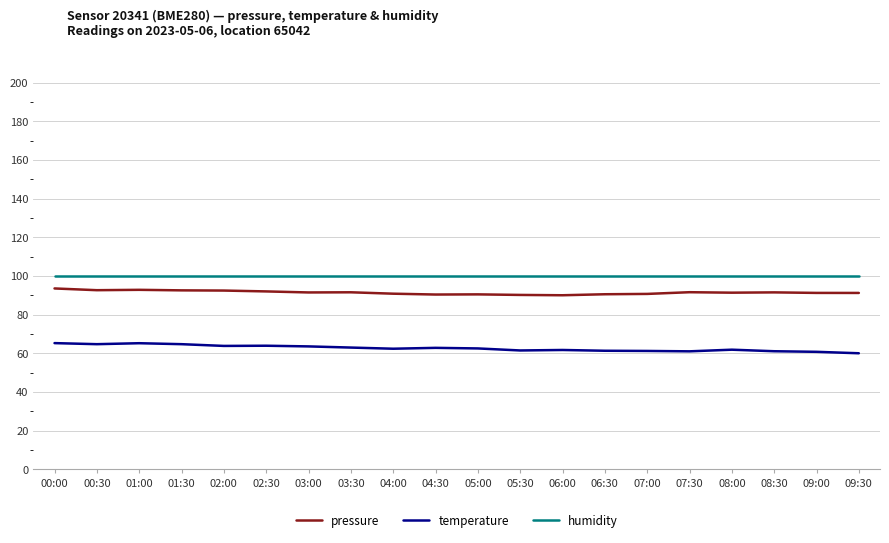

The value of pressure at 05:00 is 90.5. True or false?

True